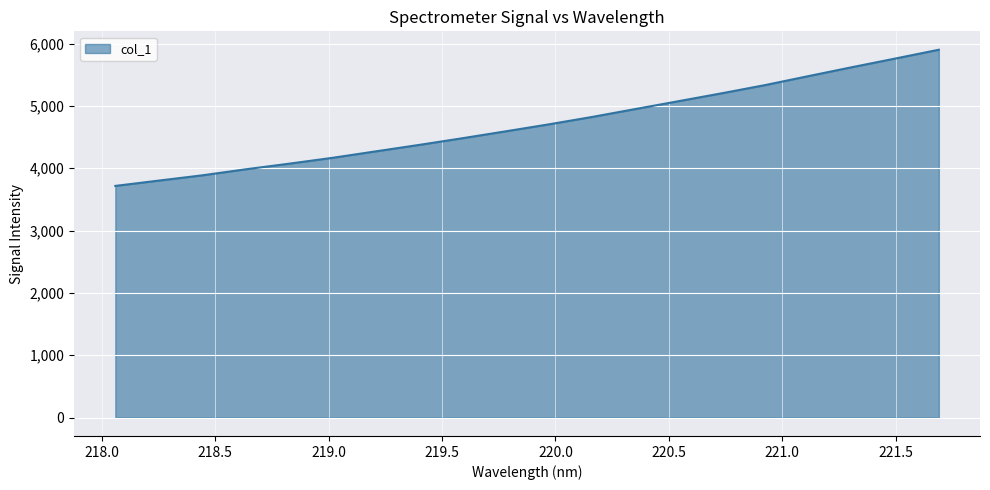

What is the difference between the maximum and minimum values?

2184.8